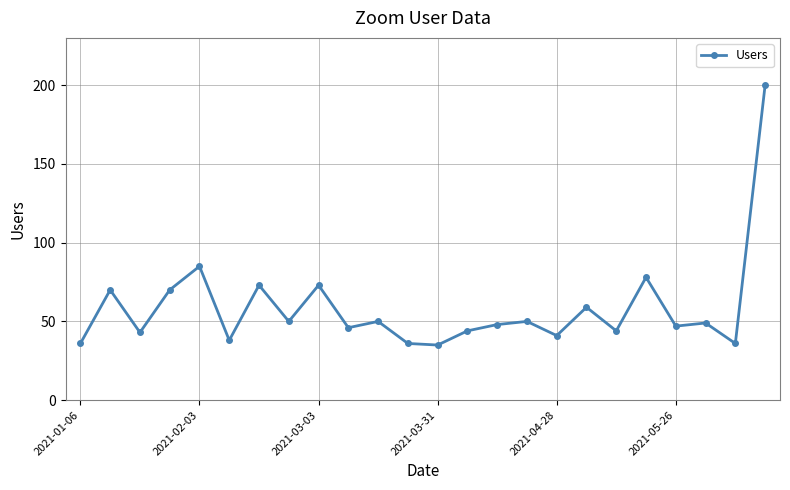

What is the value of the 9th point from the left?

73